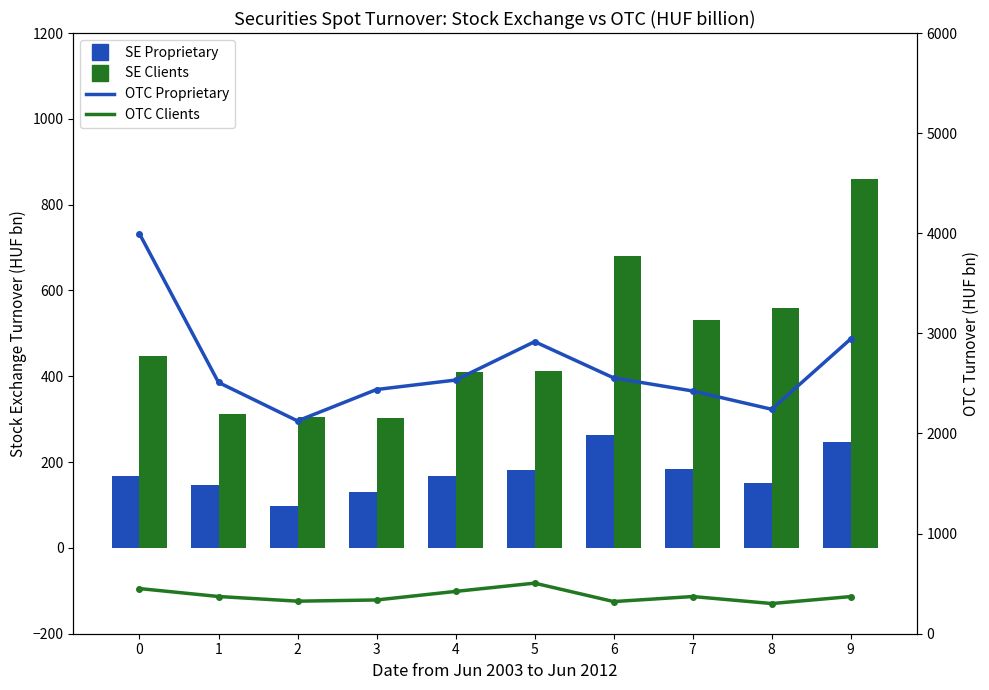

What is the value of the Stock Exchange - Proprietary bar at the 2nd from the left?

146.9